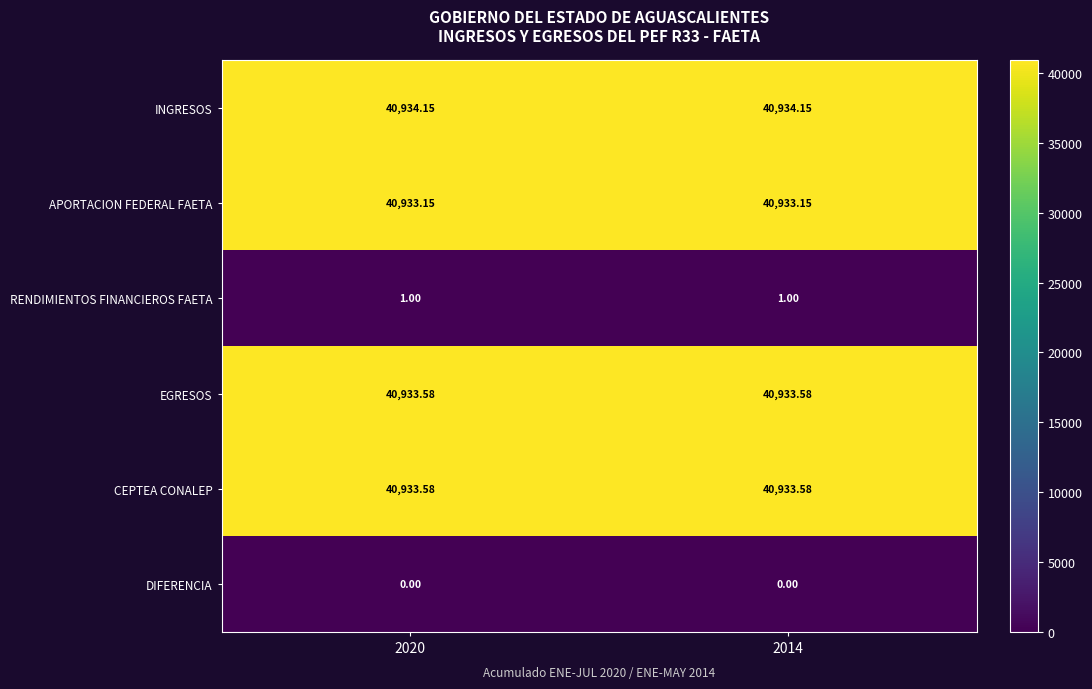

Which series has the largest total across all categories?

INGRESOS